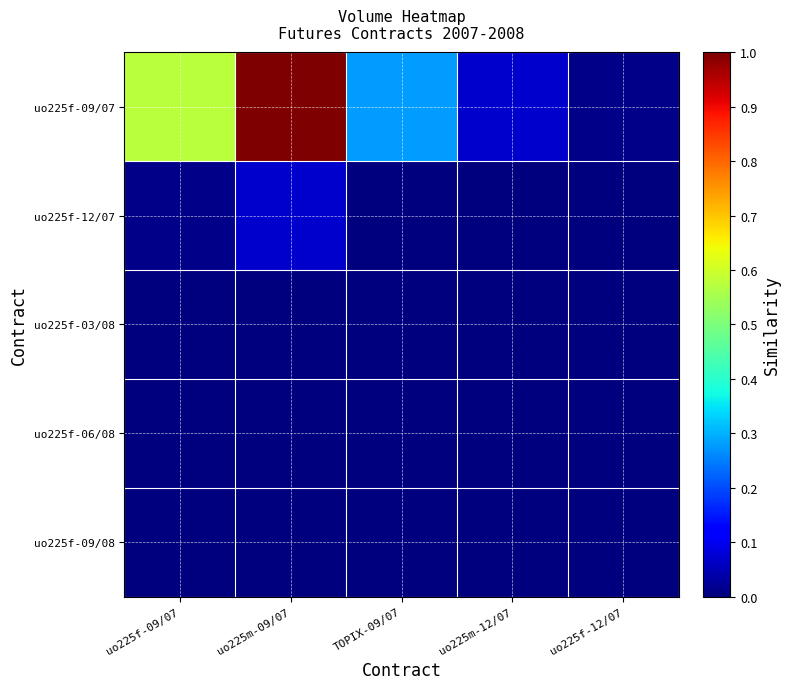

Reading left to right, list all the values displayed in this chart.

uo225f-09/07: uo225f-09/07=0.6	uo225m-09/07=1.0	TOPIX-09/07=0.3	uo225m-12/07=0.1	uo225f-12/07=0.0
uo225f-12/07: uo225f-09/07=0.0	uo225m-09/07=0.1	TOPIX-09/07=0.0	uo225m-12/07=0.0	uo225f-12/07=0.0
uo225f-03/08: uo225f-09/07=0.0	uo225m-09/07=0.0	TOPIX-09/07=0.0	uo225m-12/07=0.0	uo225f-12/07=0.0
uo225f-06/08: uo225f-09/07=0.0	uo225m-09/07=0.0	TOPIX-09/07=0.0	uo225m-12/07=0.0	uo225f-12/07=0.0
uo225f-09/08: uo225f-09/07=0.0	uo225m-09/07=0.0	TOPIX-09/07=0.0	uo225m-12/07=0.0	uo225f-12/07=0.0